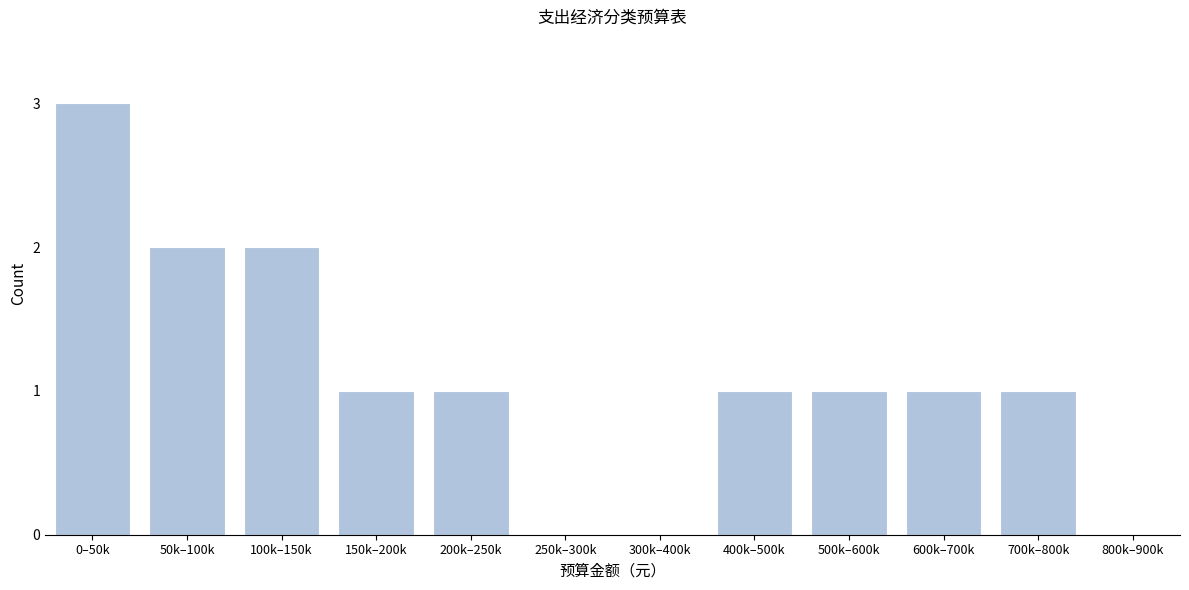

Reading left to right, what are all the values shown in this chart?

0–50k=3	50k–100k=2	100k–150k=2	150k–200k=1	200k–250k=1	250k–300k=0	300k–400k=0	400k–500k=1	500k–600k=1	600k–700k=1	700k–800k=1	800k–900k=0